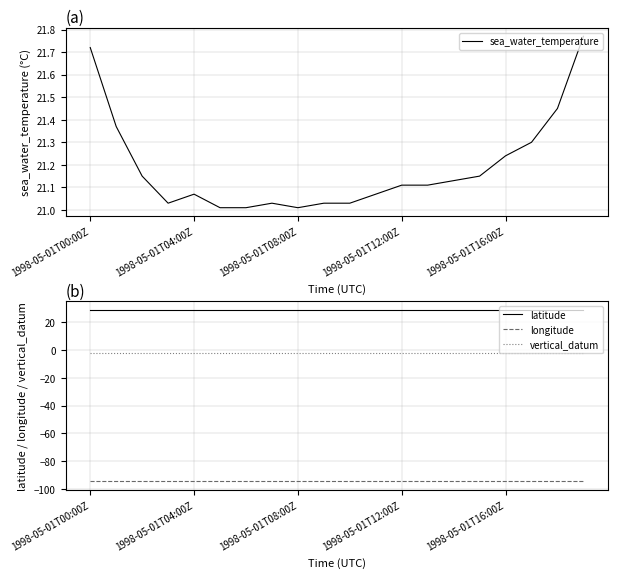

At how many categories does at least one series exceed -33?

20